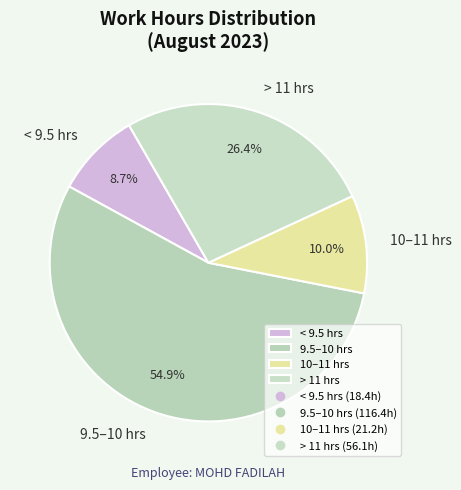

Which category has the biggest portion of the pie?

9.5–10 hrs